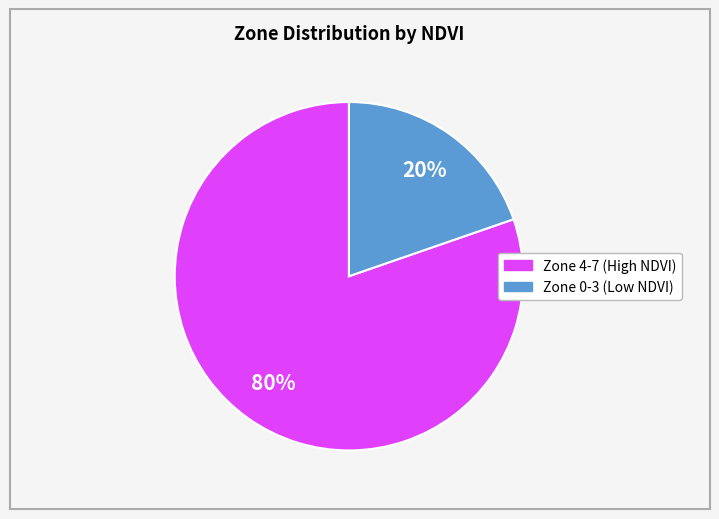

How many segments does this pie chart have?

2